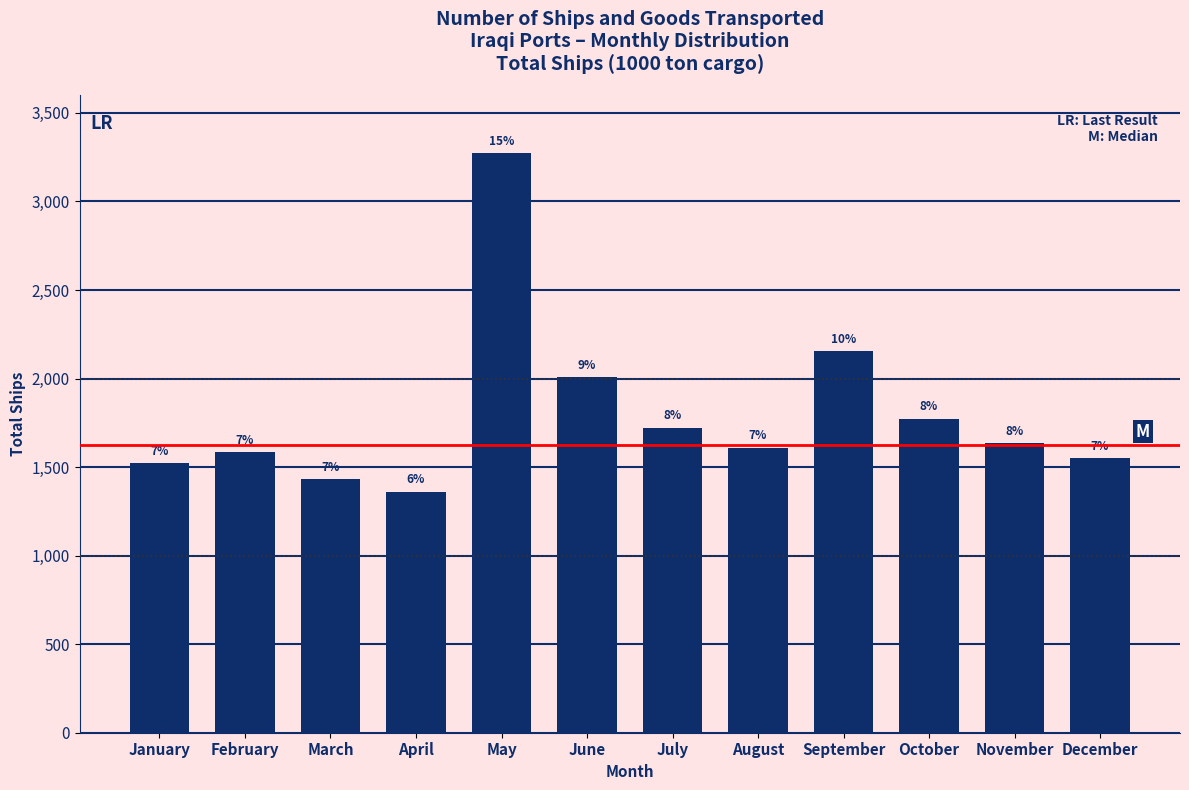

Are the bars horizontal?

No